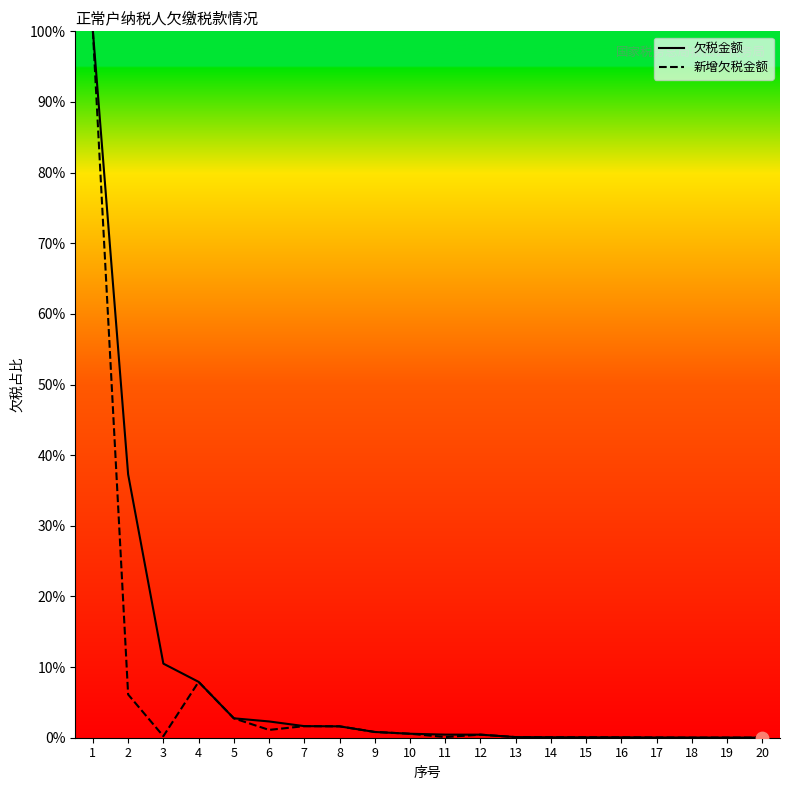

What is the total value across all series at 16?

0.1